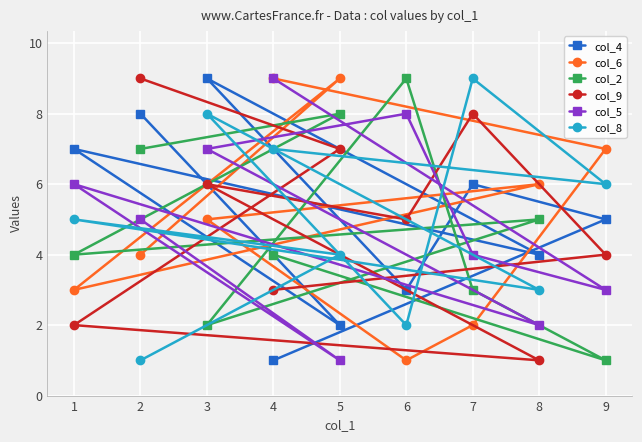

What value does the col_4 series have at 3?

9